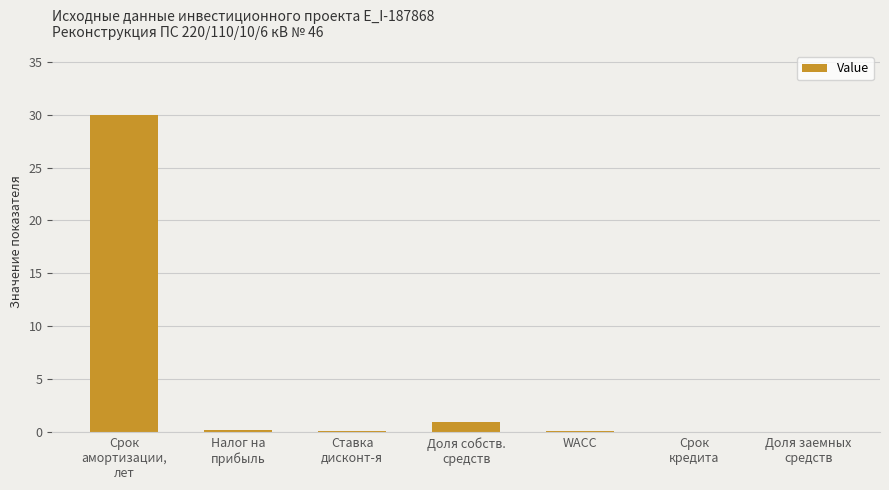

The chart shows a value of -12.7 at Доля заемных
средств. True or false?

False